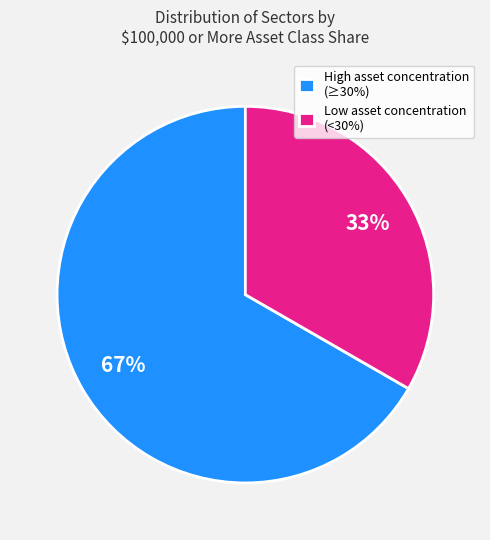

To the nearest percent, what is the combined percentage of Low asset concentration (<30%) and High asset concentration (≥30%)?

100%